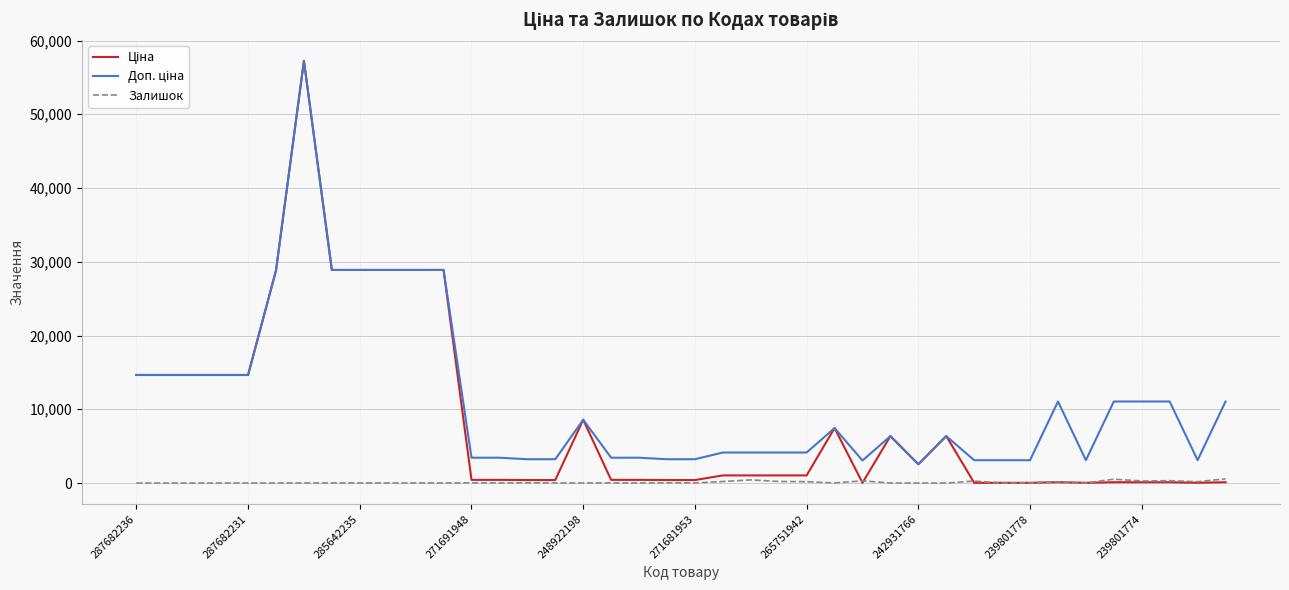

What is the greatest value displayed?

57235.5